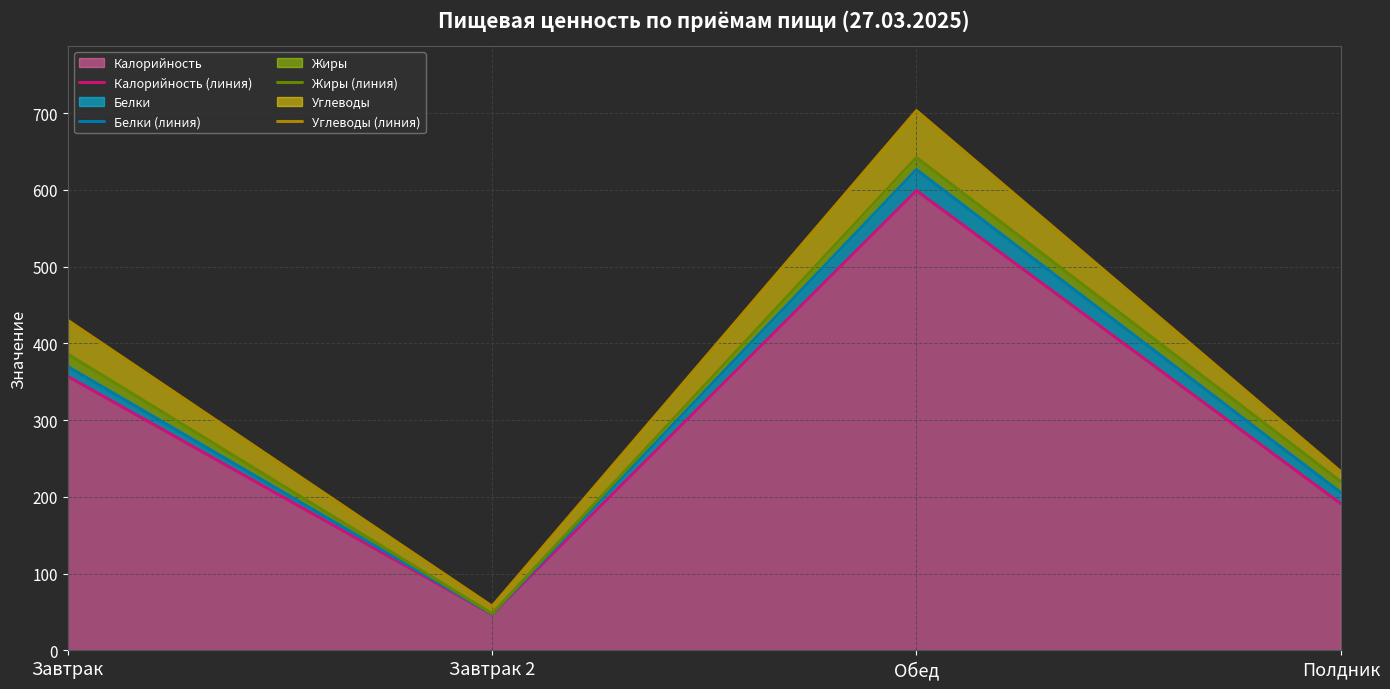

Rank the series at Завтрак from highest to lowest value.

Углеводы (линия), Жиры (линия), Белки (линия), Калорийность (линия)